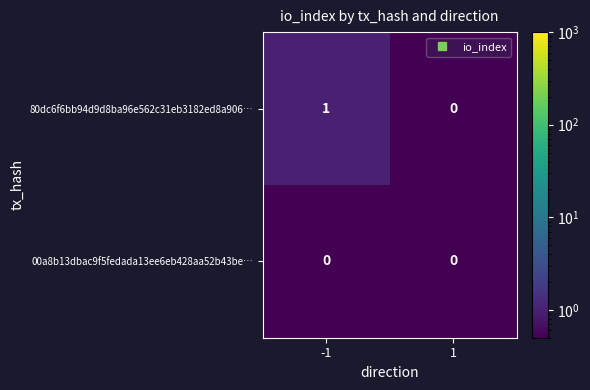

The 80dc6f6bb94d9d8ba96e562c31eb3182ed8a906… series shows 0 at 1. True or false?

True